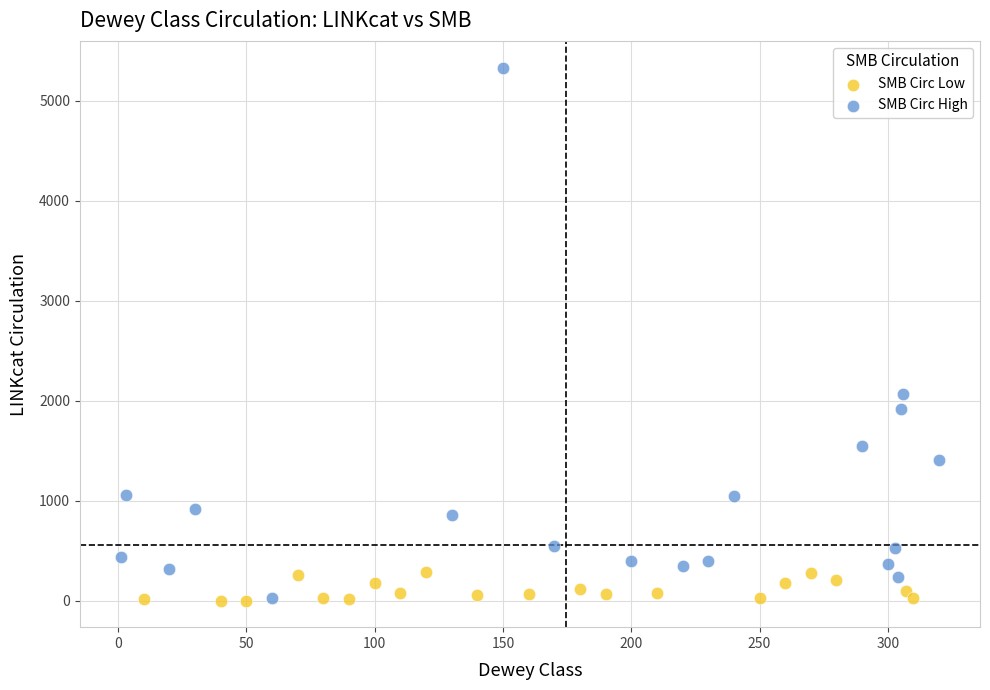

Which series reaches the maximum Y coordinate?

SMB Circ High